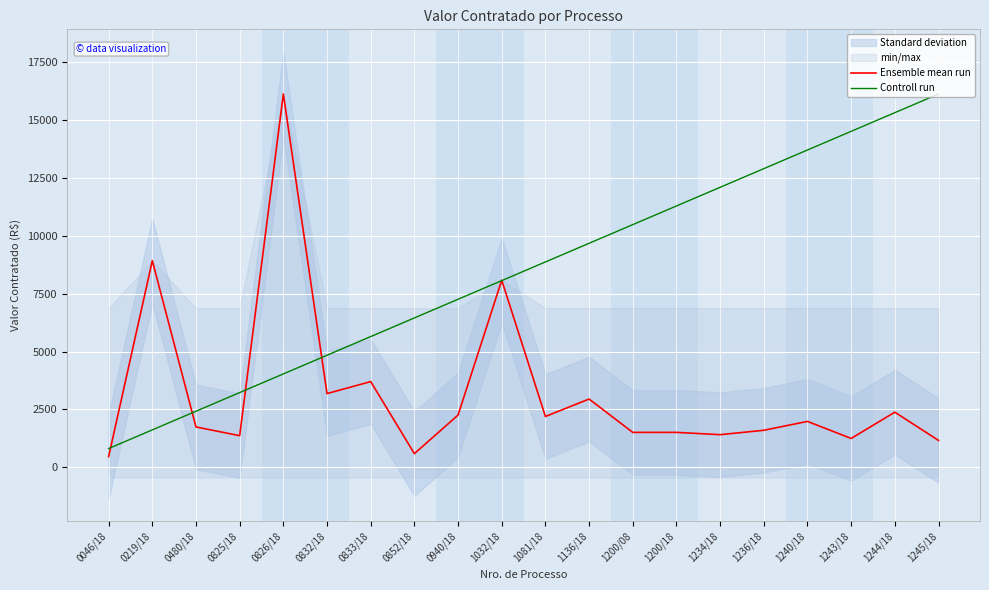

At which label does Ensemble mean run first exceed 1978?

0219/18